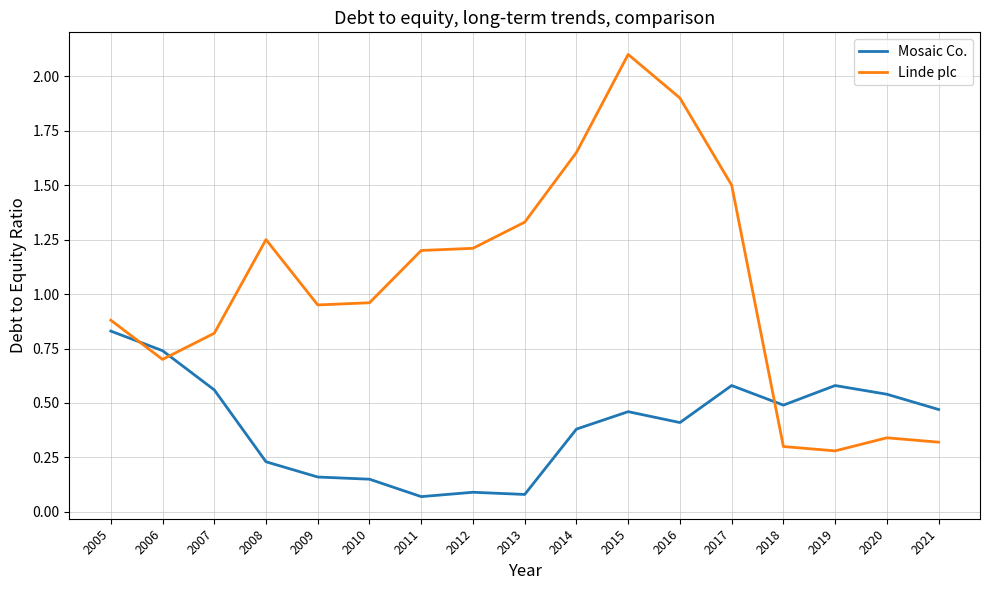

Between 2014 and 2018, which series saw the biggest shift?

Linde plc